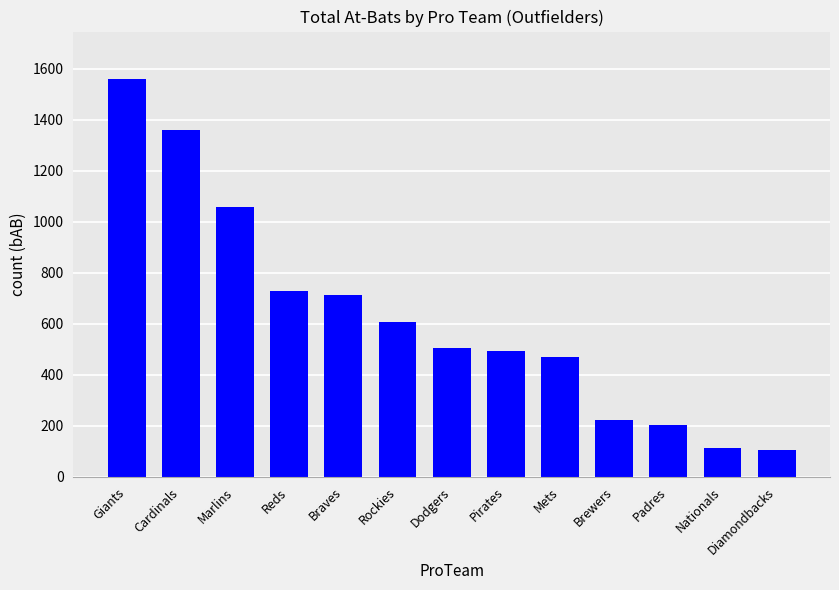

Between Mets and Dodgers, which is larger?

Dodgers